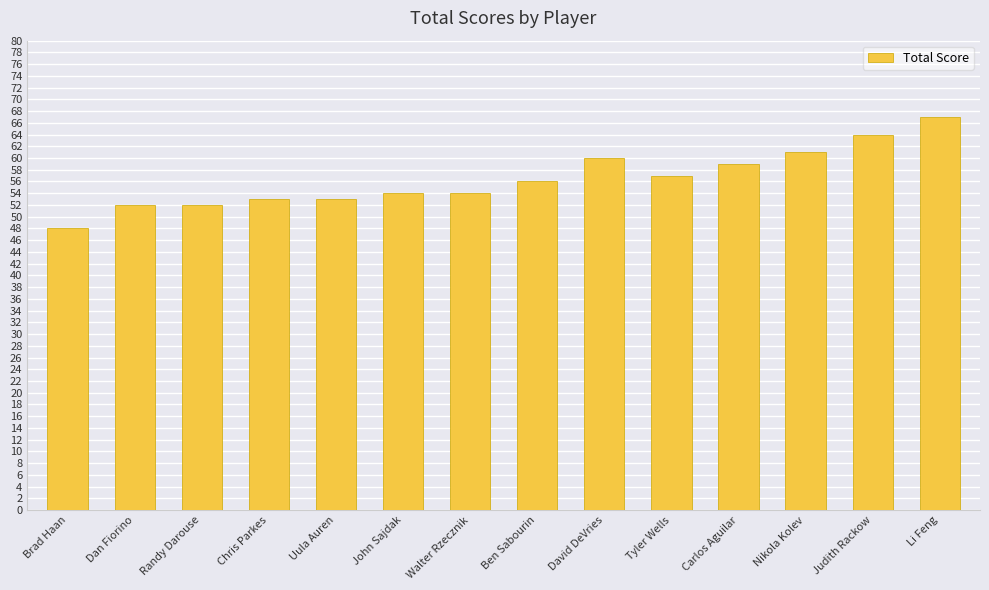

Reading left to right, list all the values displayed in this chart.

Brad Haan=48	Dan Fiorino=52	Randy Darouse=52	Chris Parkes=53	Uula Auren=53	John Sajdak=54	Walter Rzecznik=54	Ben Sabourin=56	David DeVries=60	Tyler Wells=57	Carlos Aguilar=59	Nikola Kolev=61	Judith Rackow=64	Li Feng=67